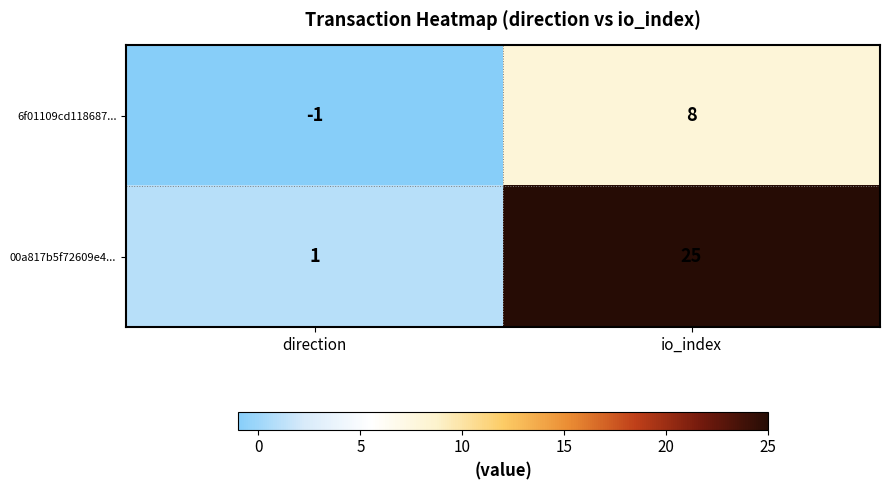

What is the sum of all 00a817b5f72609e4... values?

26